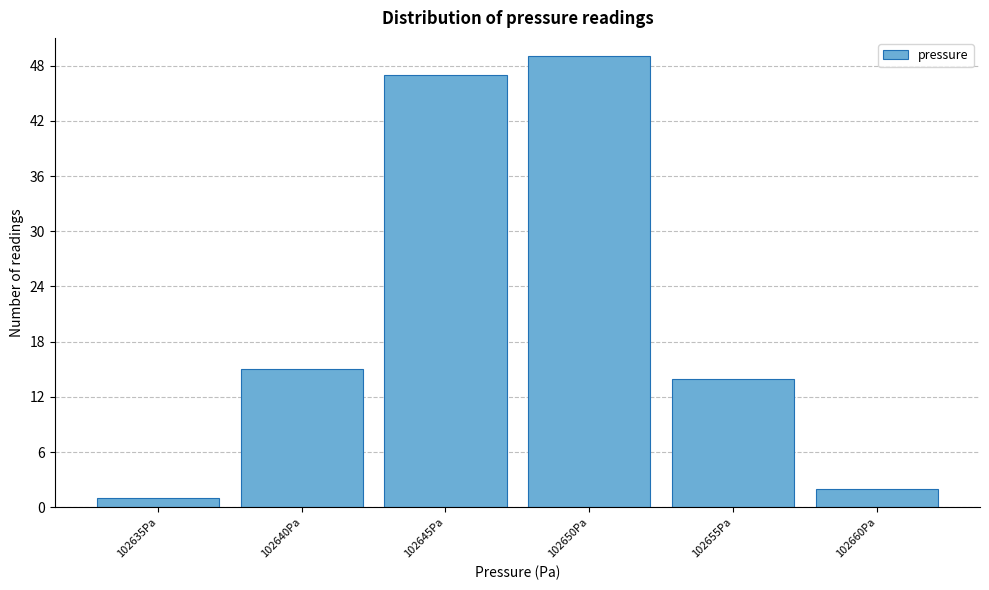

Reading right to left, transcribe all the data shown in this chart.

2	14	49	47	15	1